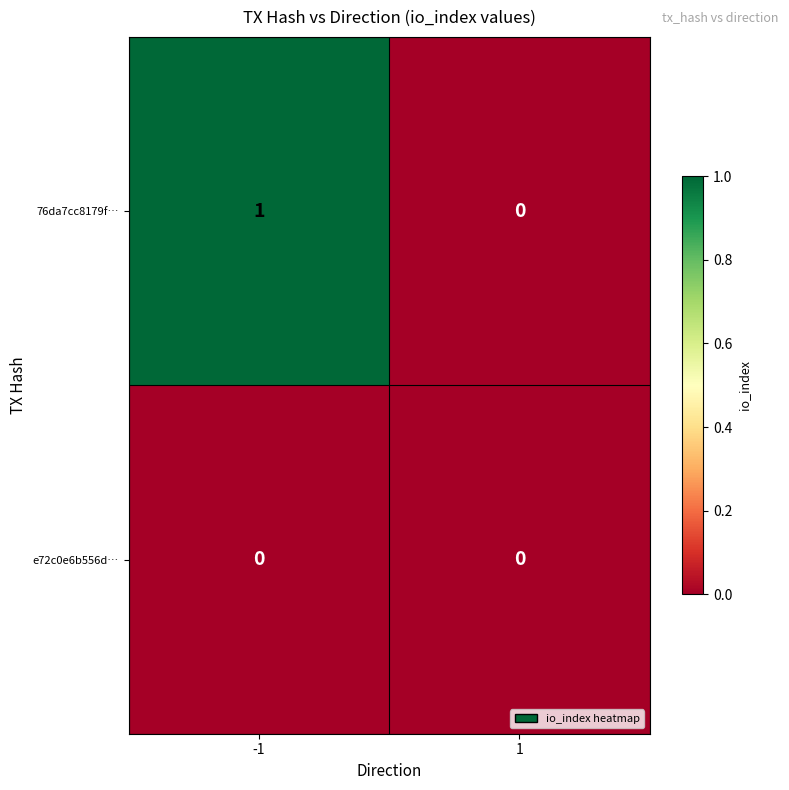

True or false: 76da7cc8179f… has a value of 0 at 1.

True